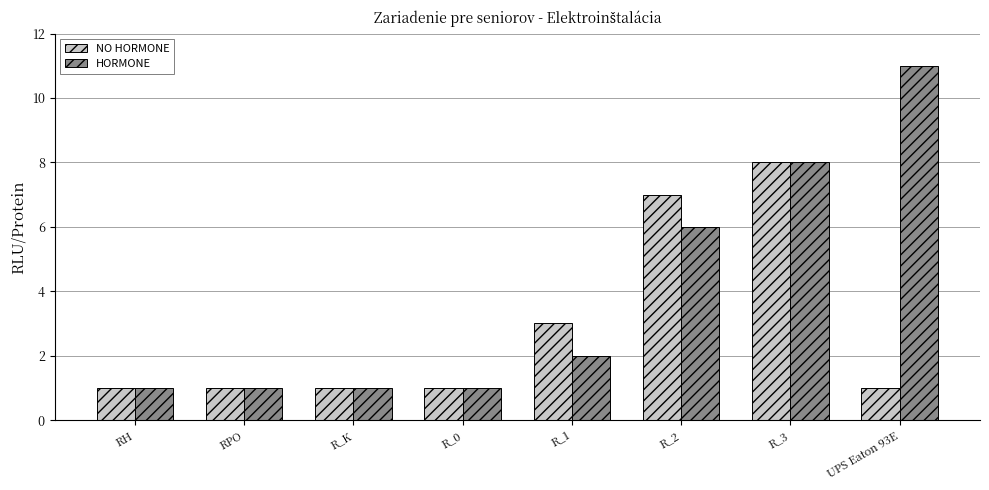

Rank the series by their average value, from lowest to highest.

NO HORMONE, HORMONE